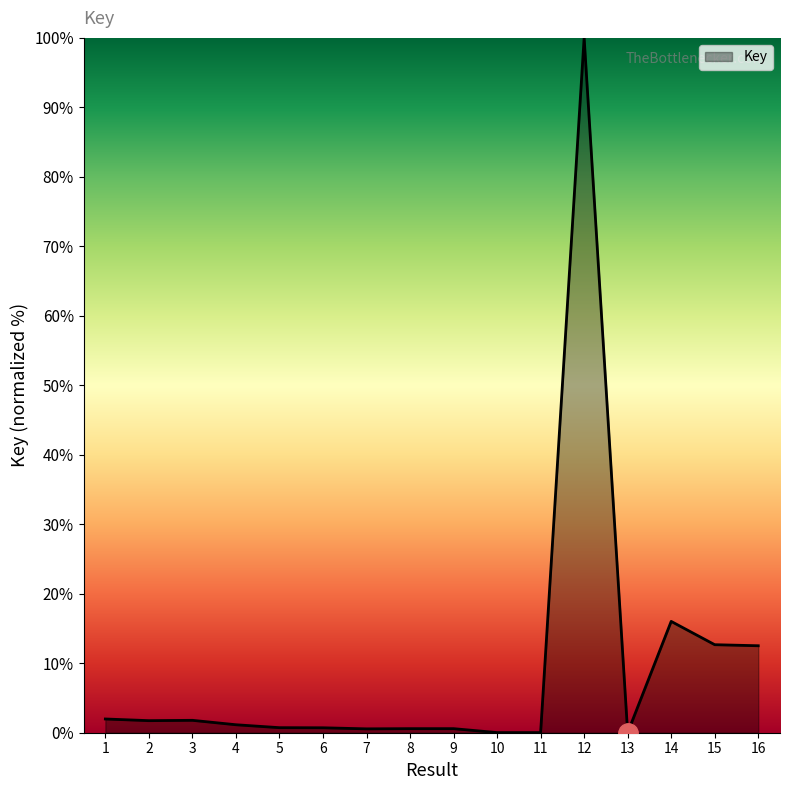

At which category does the chart reach its peak across all series?

12